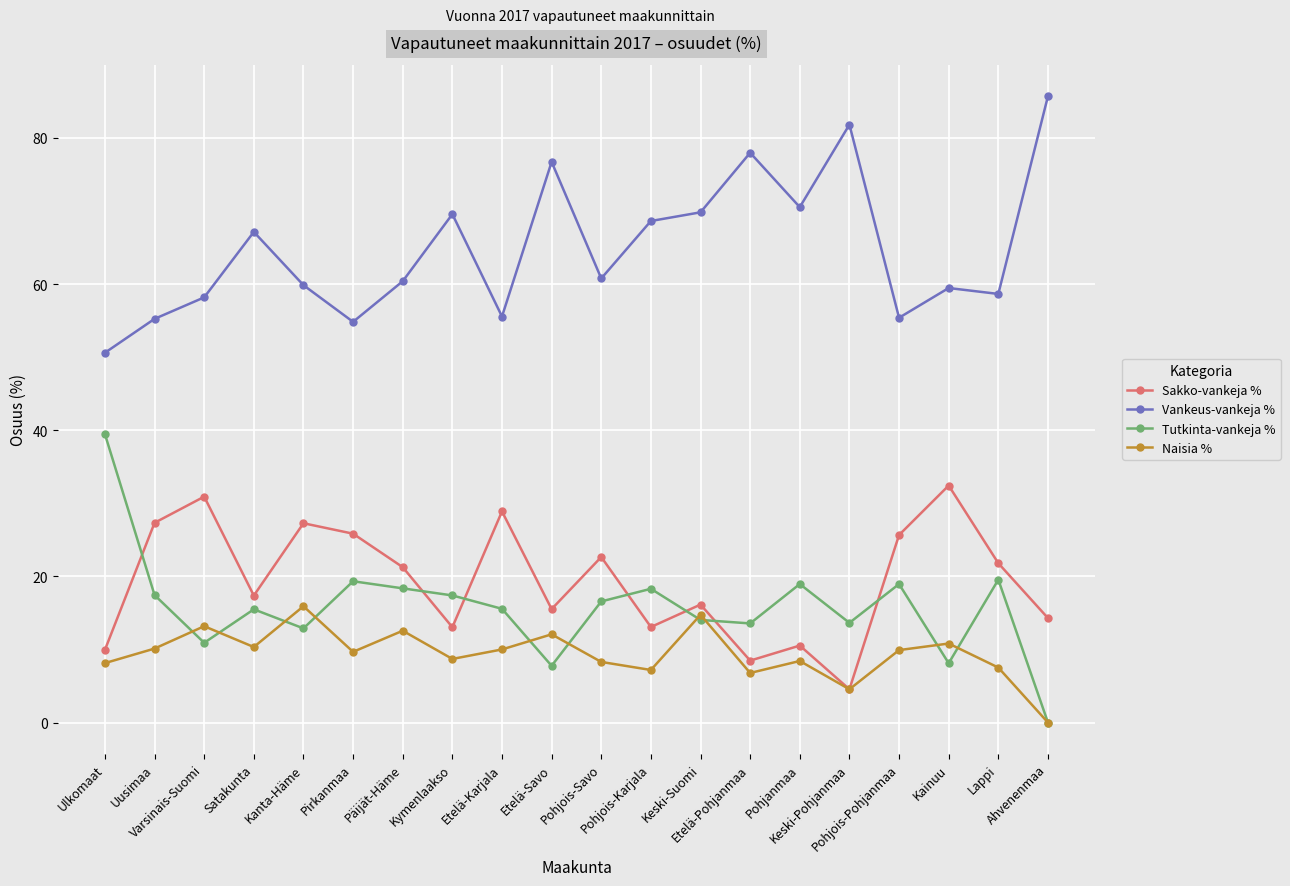

Which series has the largest range (max minus min)?

Tutkinta-vankeja %